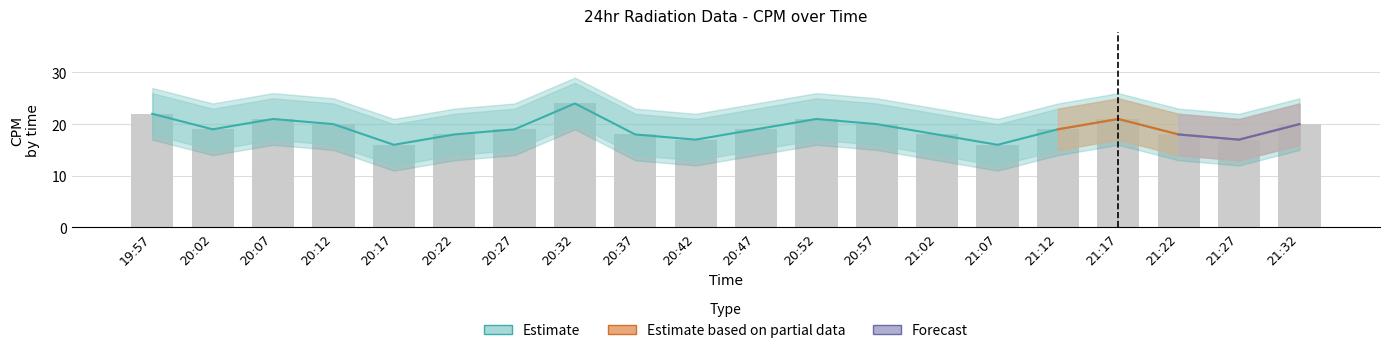

What is the sum of all Estimate values?

383